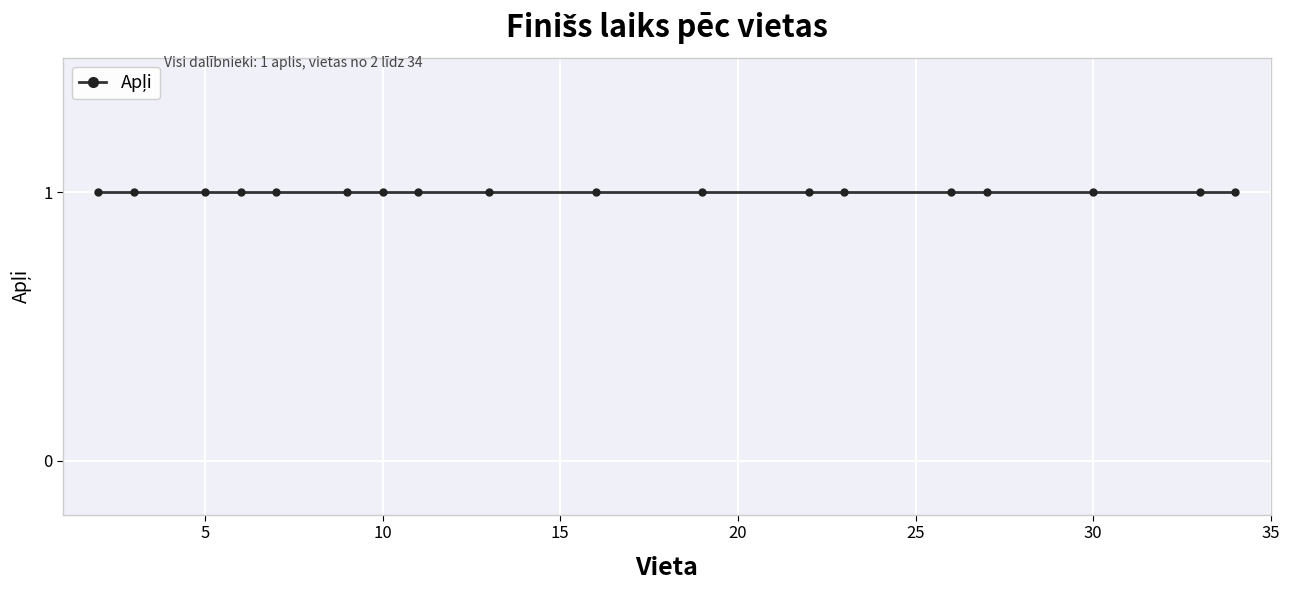

Is the value of Vieta at 30 greater than the value of Apļi at 3?

Yes